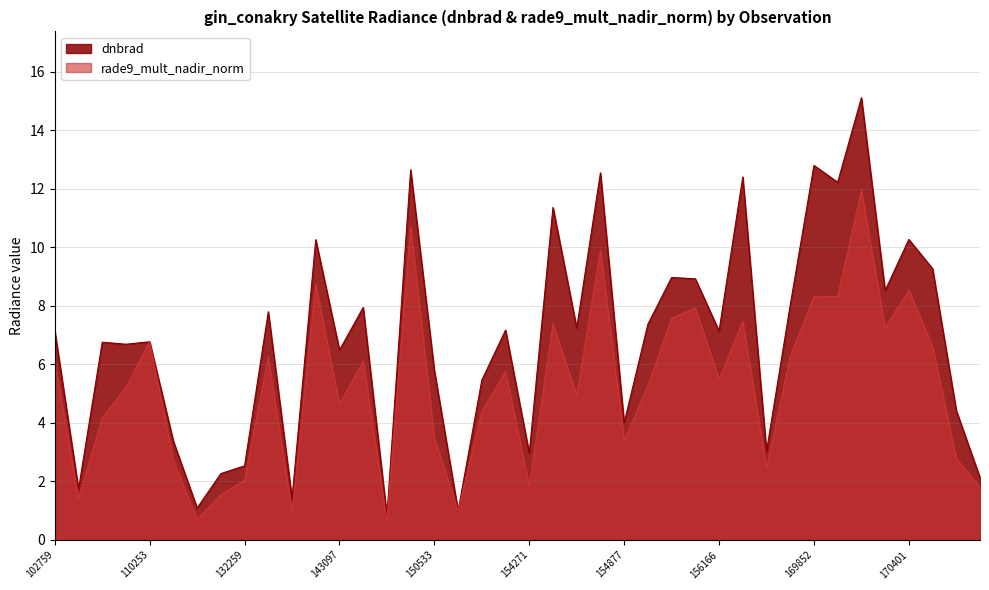

Which series changed the most between 154271 and 156351?

dnbrad